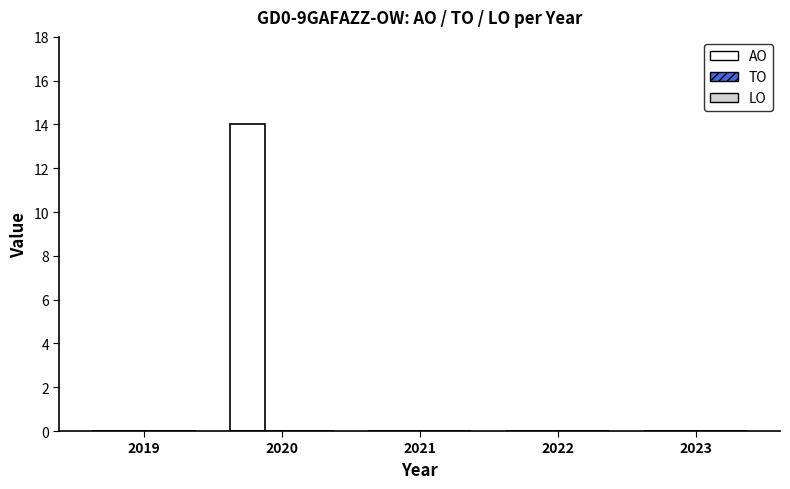

What is the greatest value displayed?

14